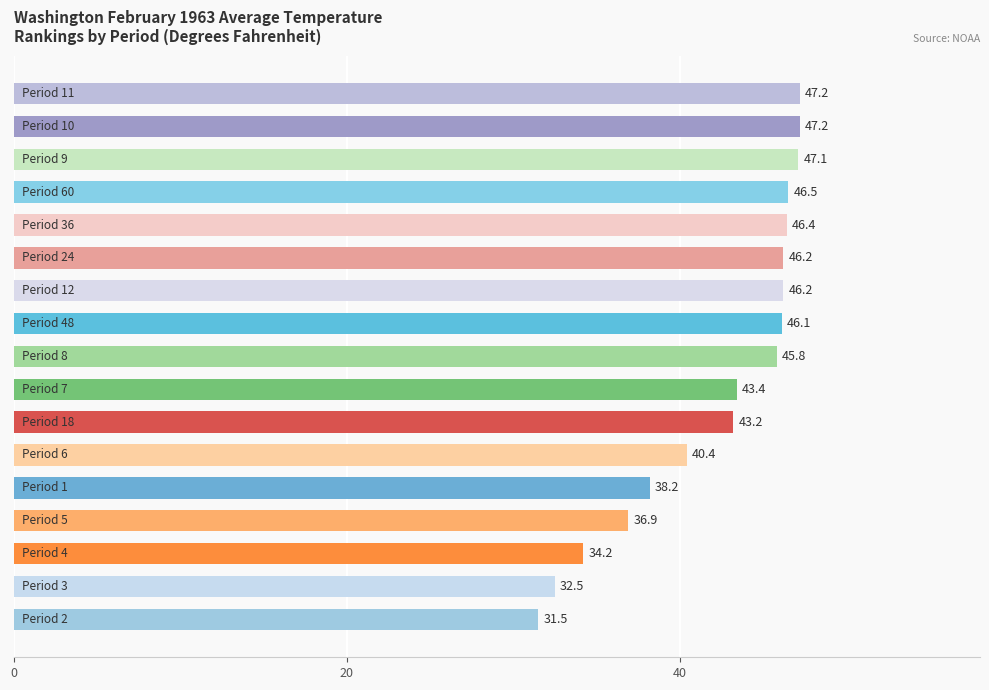

What is the minimum value shown in the chart?

31.5